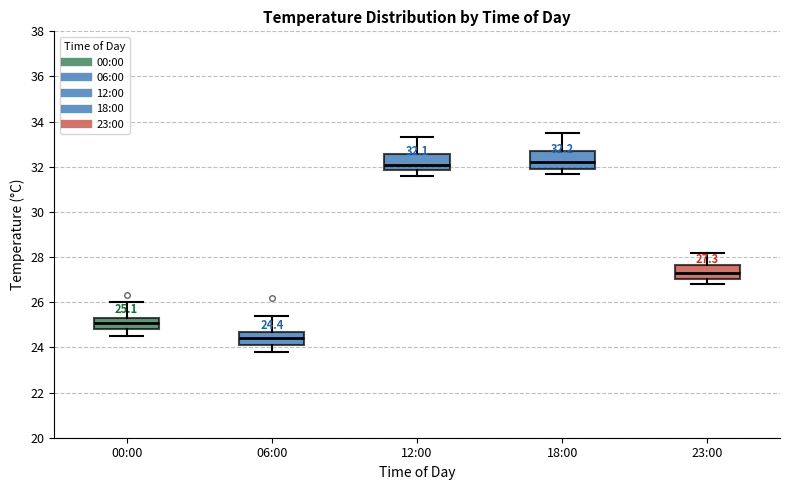

Which box has the lowest median line?

06:00